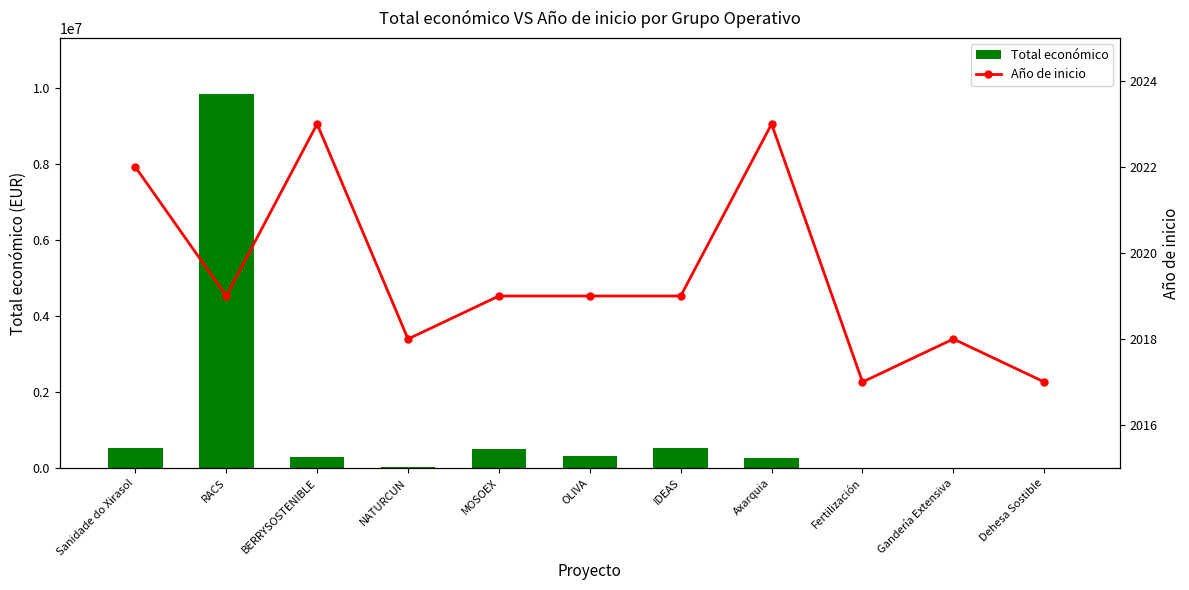

The Total económico series shows 3057 at Dehesa Sostible. True or false?

False